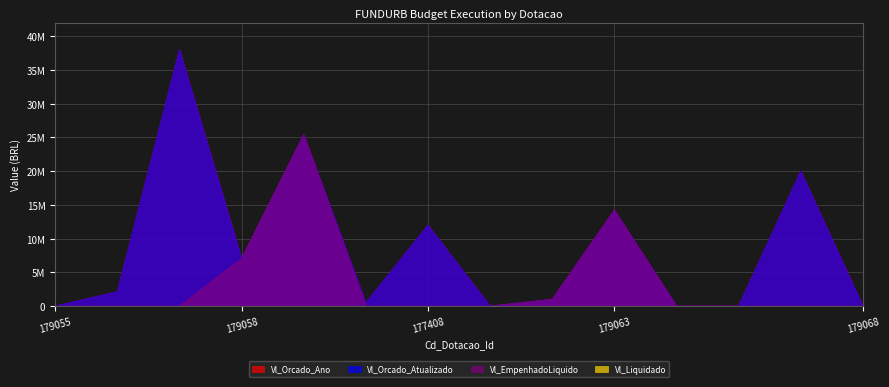

How many data points in Vl_Orcado_Atualizado are above 2136305?

6